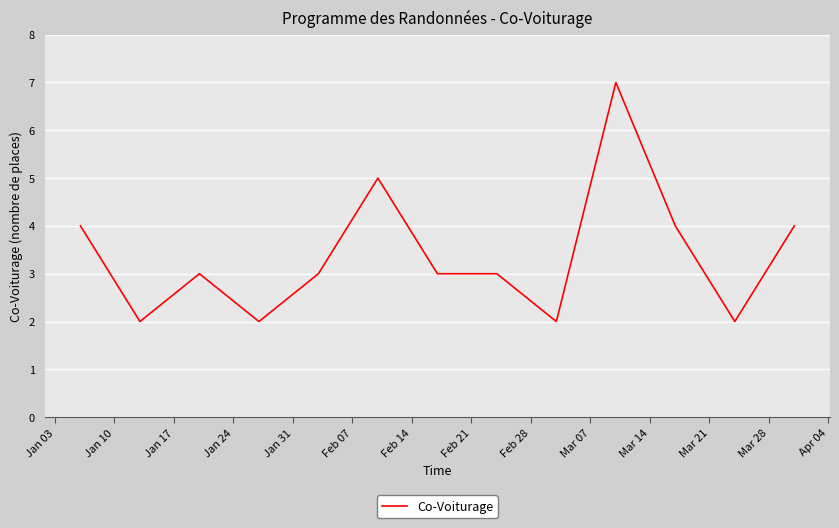

What is the greatest value displayed?

7